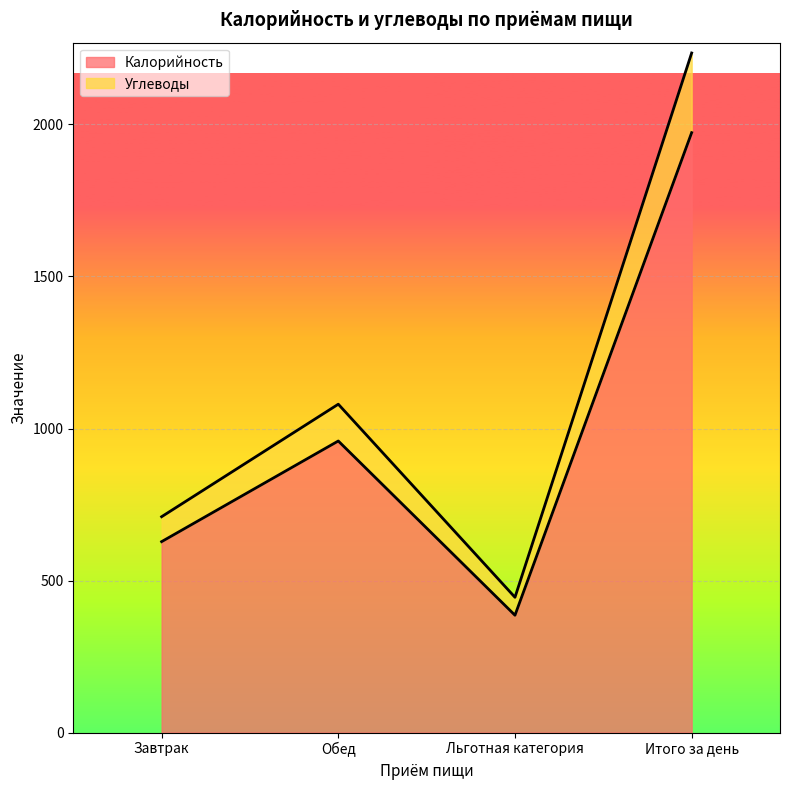

Which has a higher value, Льготная категория or Обед?

Обед